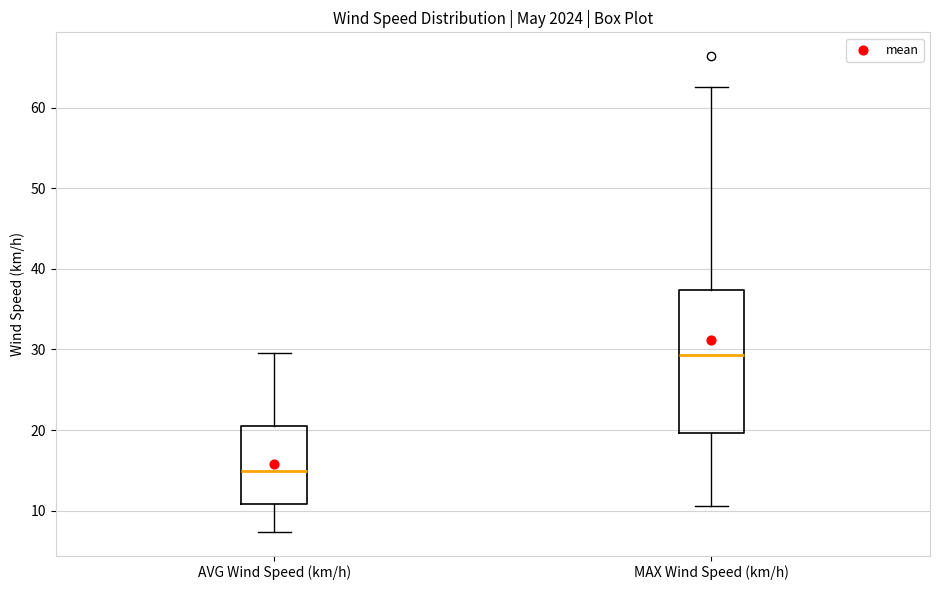

Which box has the highest median line?

MAX Wind Speed (km/h)